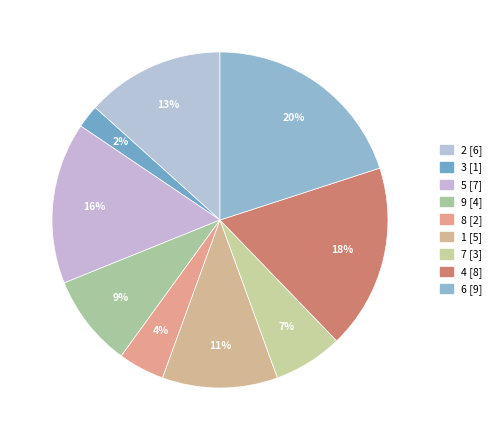

Count the number of slices in the pie.

9